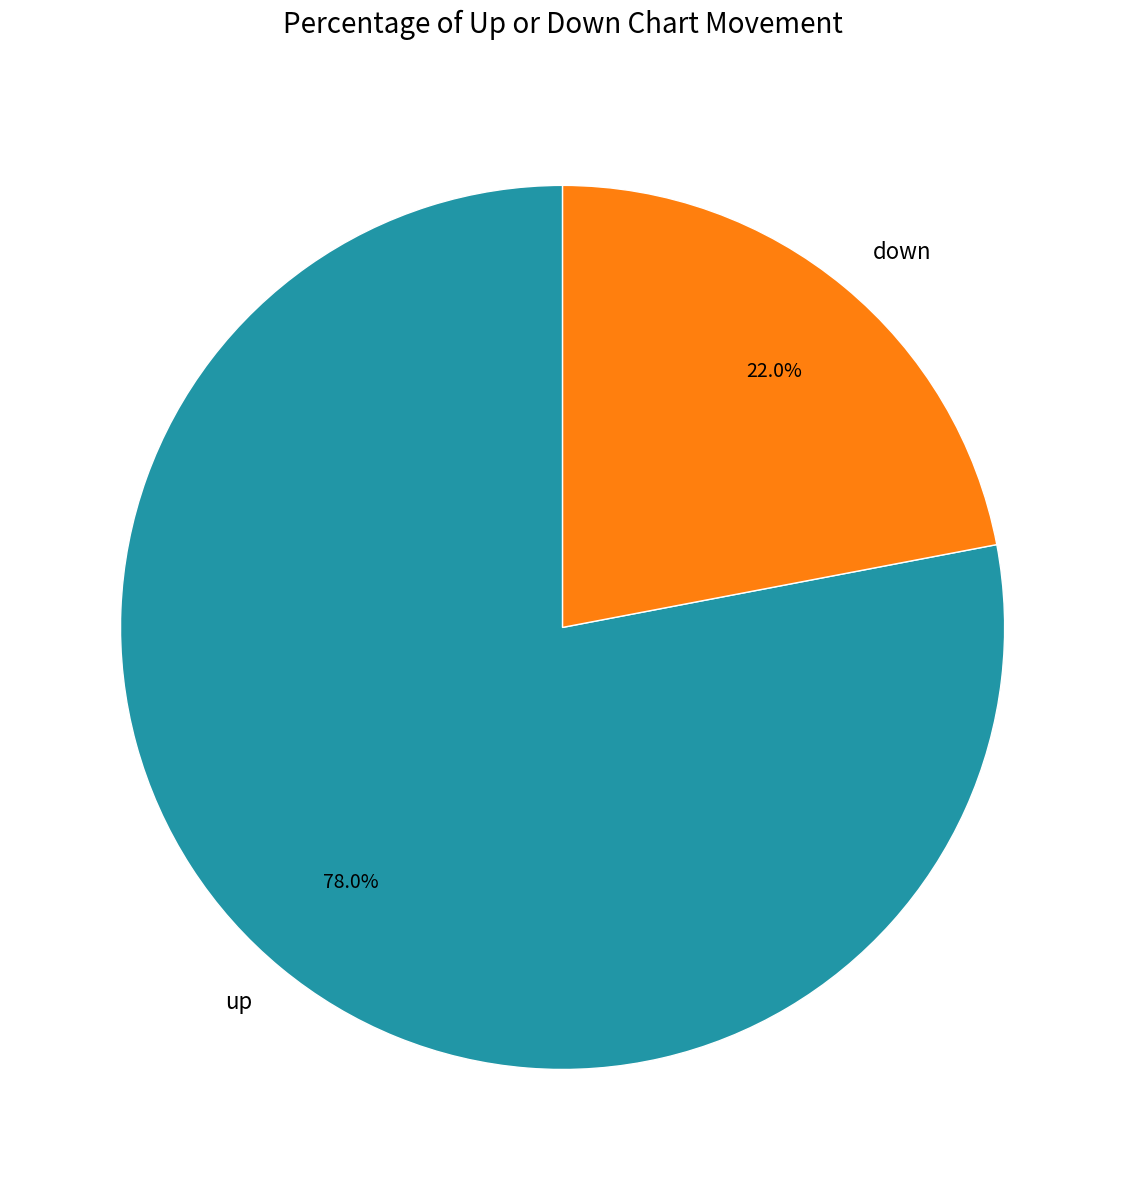

Rank the categories by value from highest to lowest.

up, down